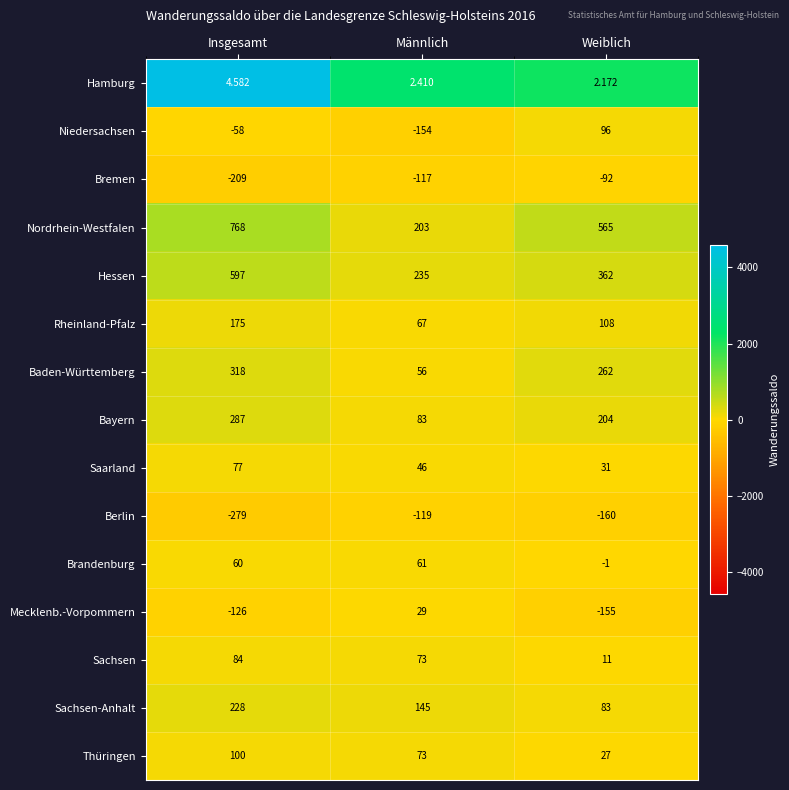

At which label does Nordrhein-Westfalen reach its minimum?

Männlich